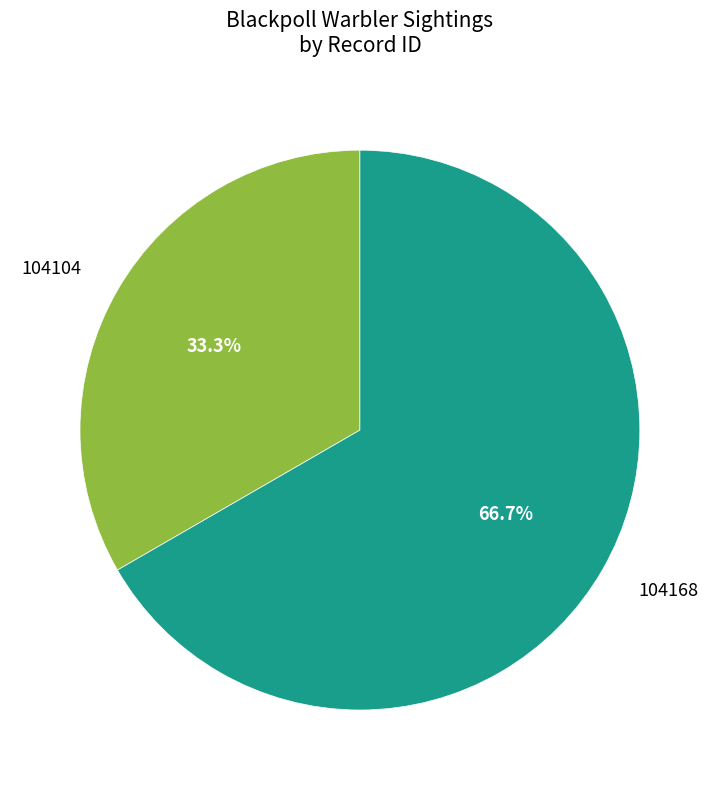

How much of the chart is everything except 104104?

66.7%